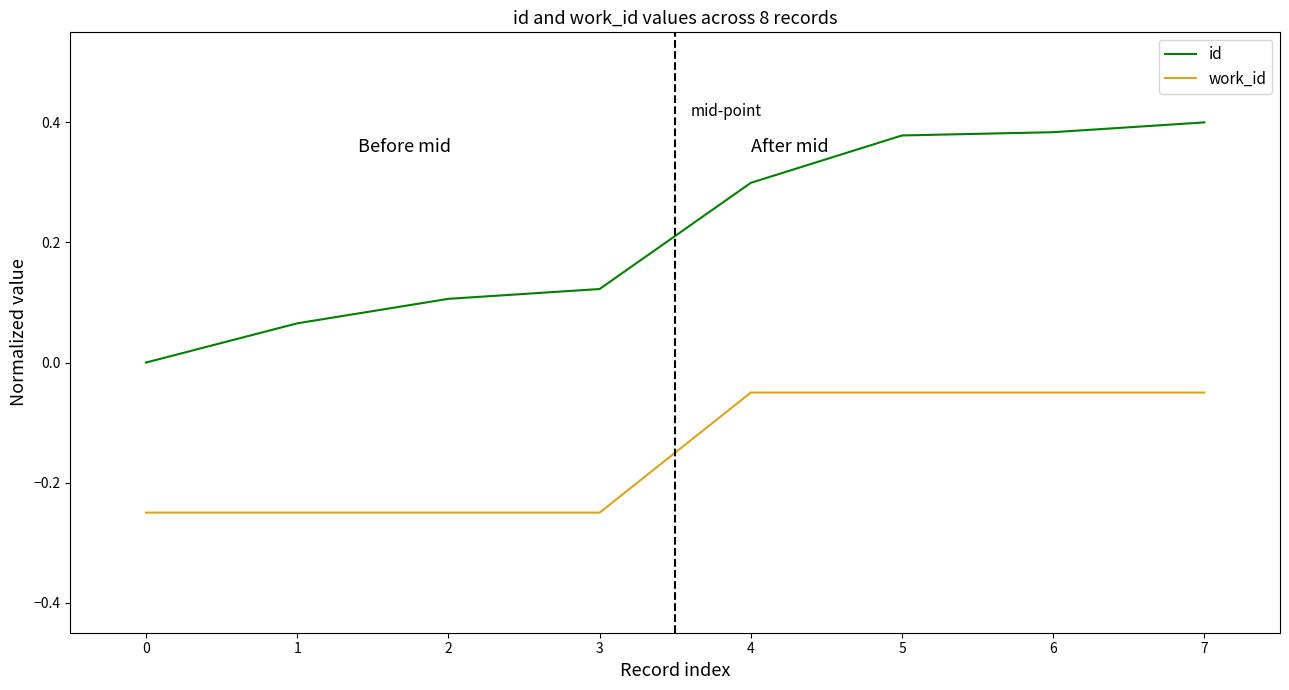

True or false: work_id and id intersect in this chart.

False